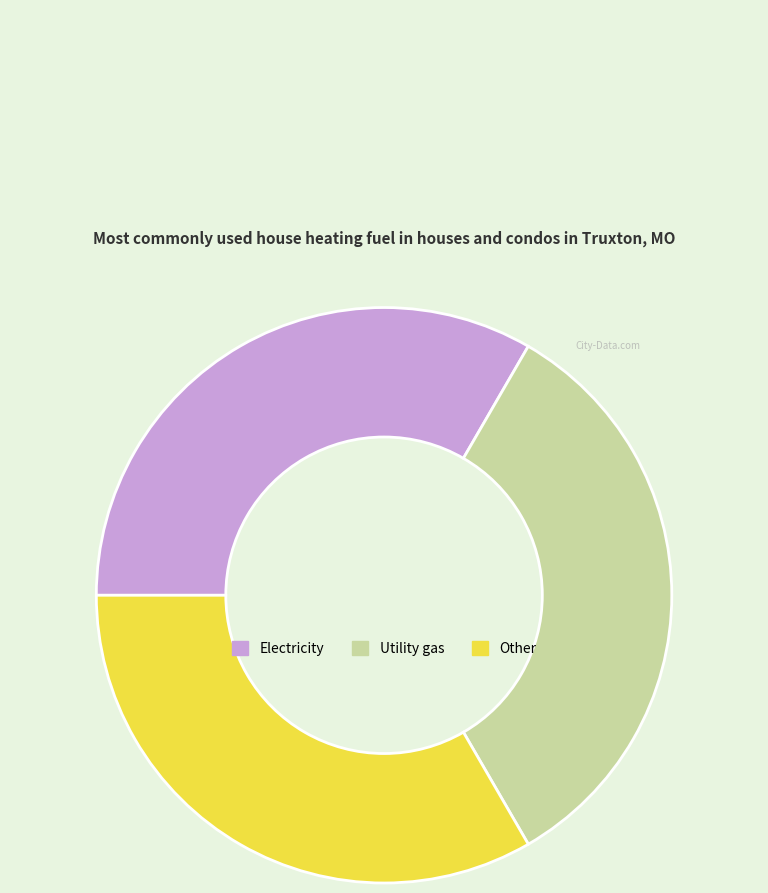

Is there any slice that represents more than half of the pie?

No